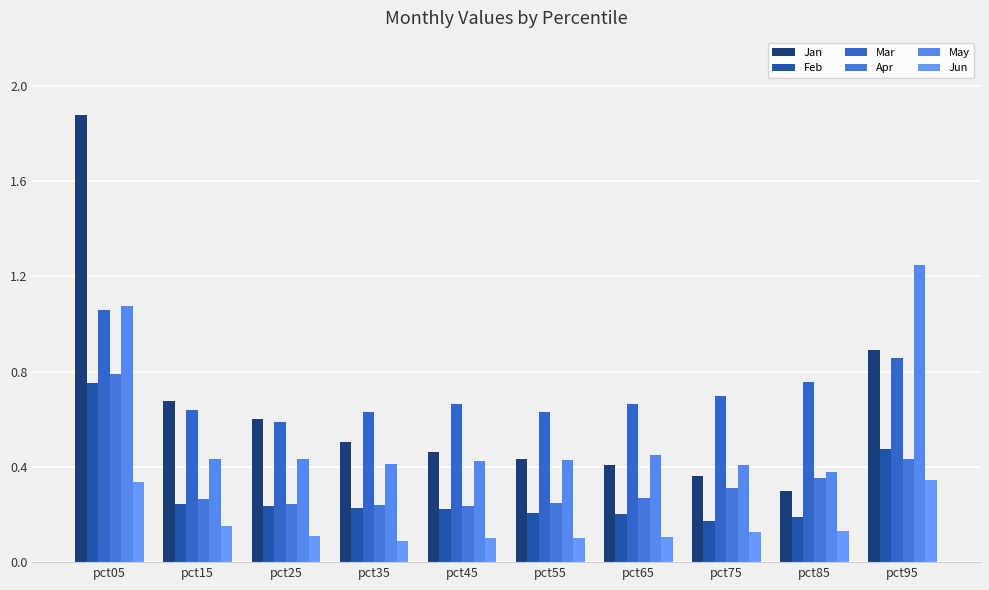

What is the average value of the Apr series?

0.3